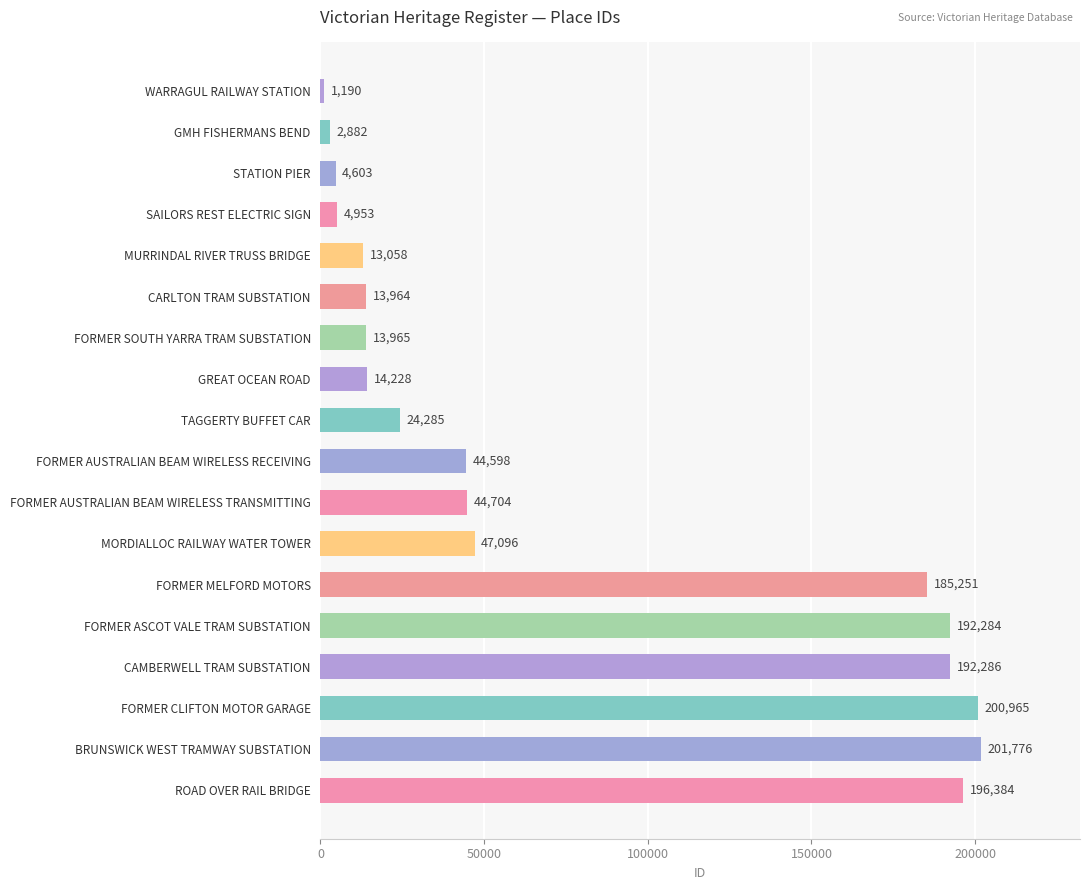

Reading bottom to top, extract all data points from this chart.

196384	201776	200965	192286	192284	185251	47096	44704	44598	24285	14228	13965	13964	13058	4953	4603	2882	1190